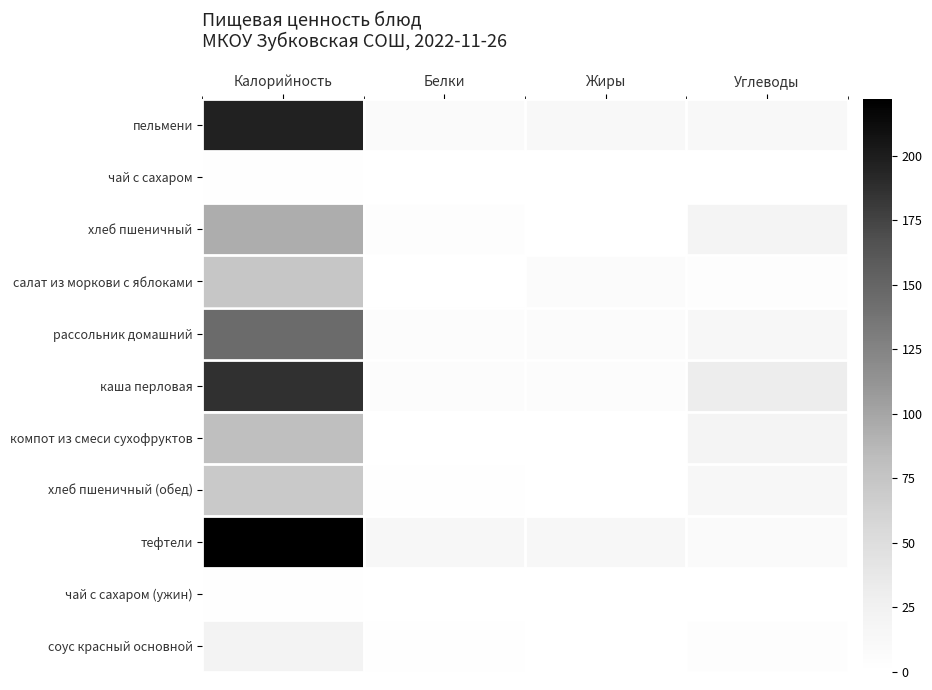

At Калорийность, list the series in order from smallest to largest.

чай с сахаром, чай с сахаром (ужин), соус красный основной, хлеб пшеничный (обед), салат из моркови с яблоками, компот из смеси сухофруктов, хлеб пшеничный, рассольник домашний, каша перловая, пельмени, тефтели